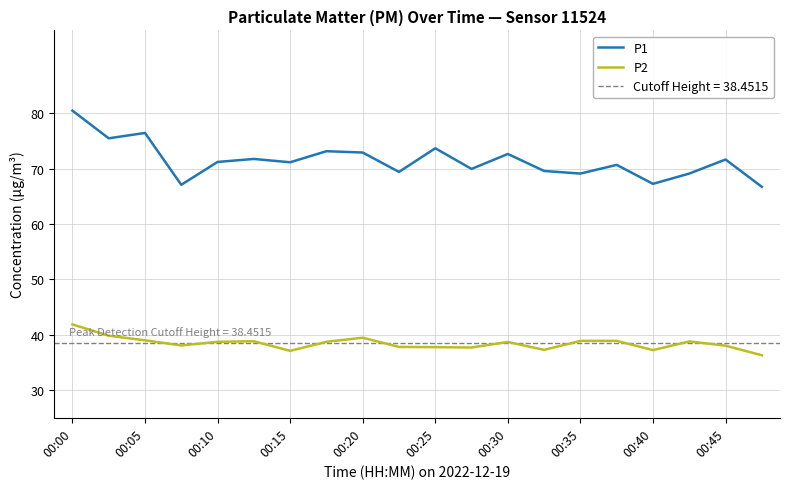

What value does the P1 series have at 00:10?

71.2